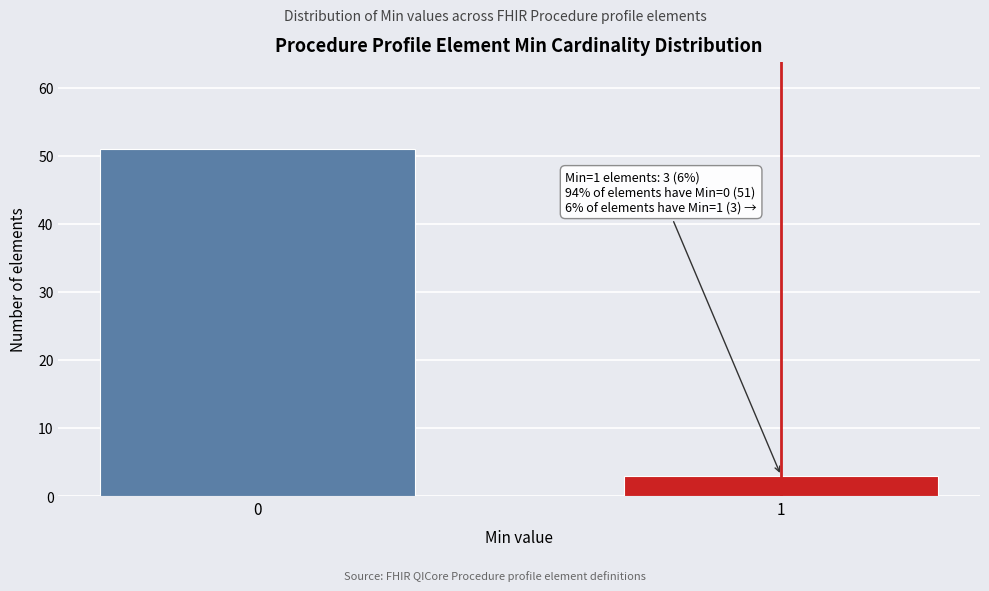

Reading left to right, list all the values displayed in this chart.

51	3